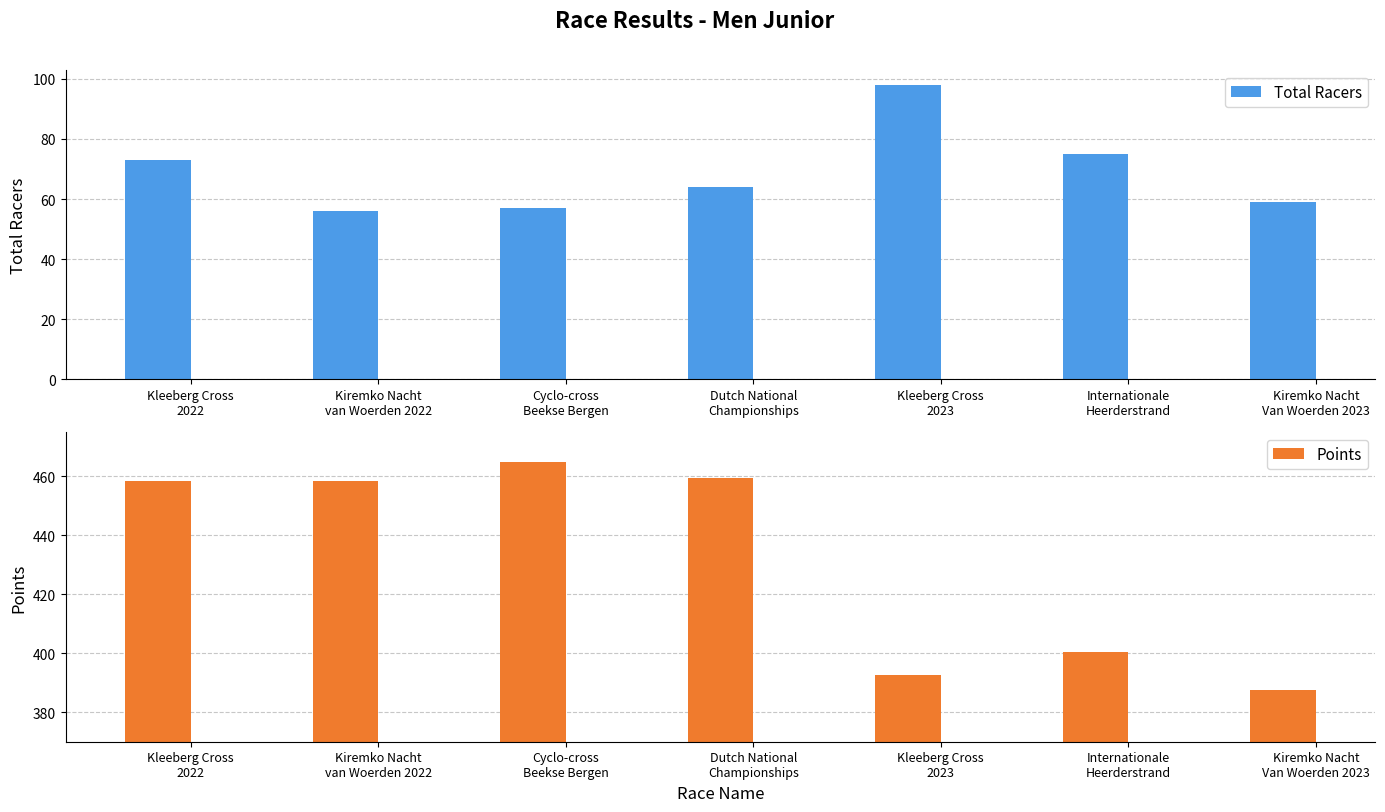

At which label does Total Racers reach its peak?

Kleeberg Cross
2023